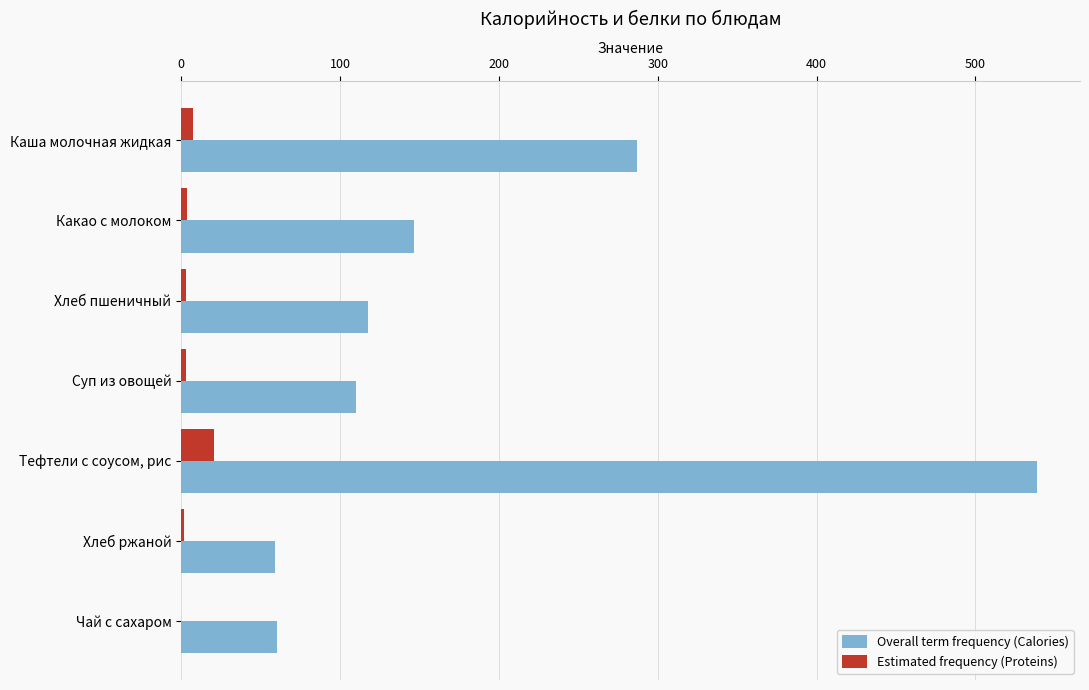

Which series has the widest spread of values?

Overall term frequency (Calories)